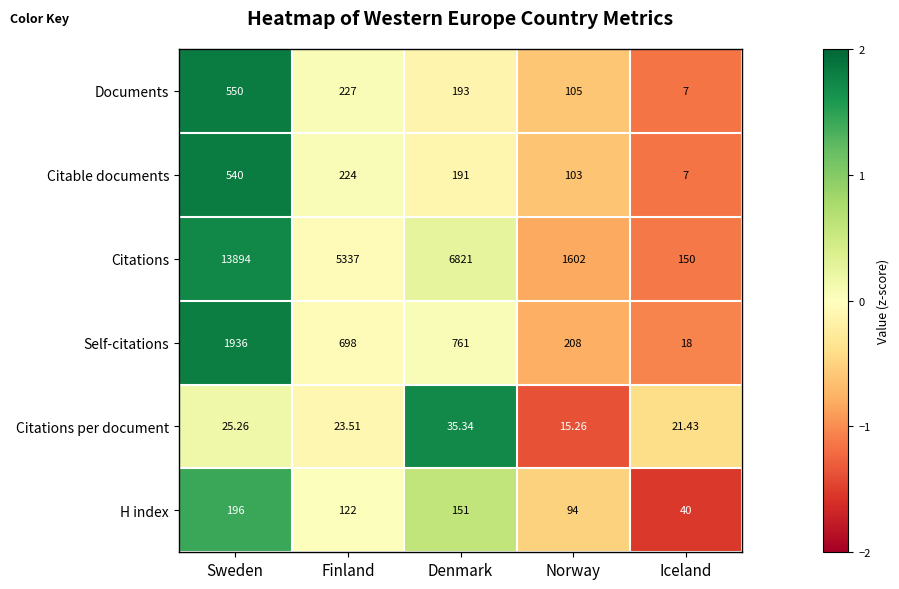

At which category is the sum across all series the highest?

Sweden